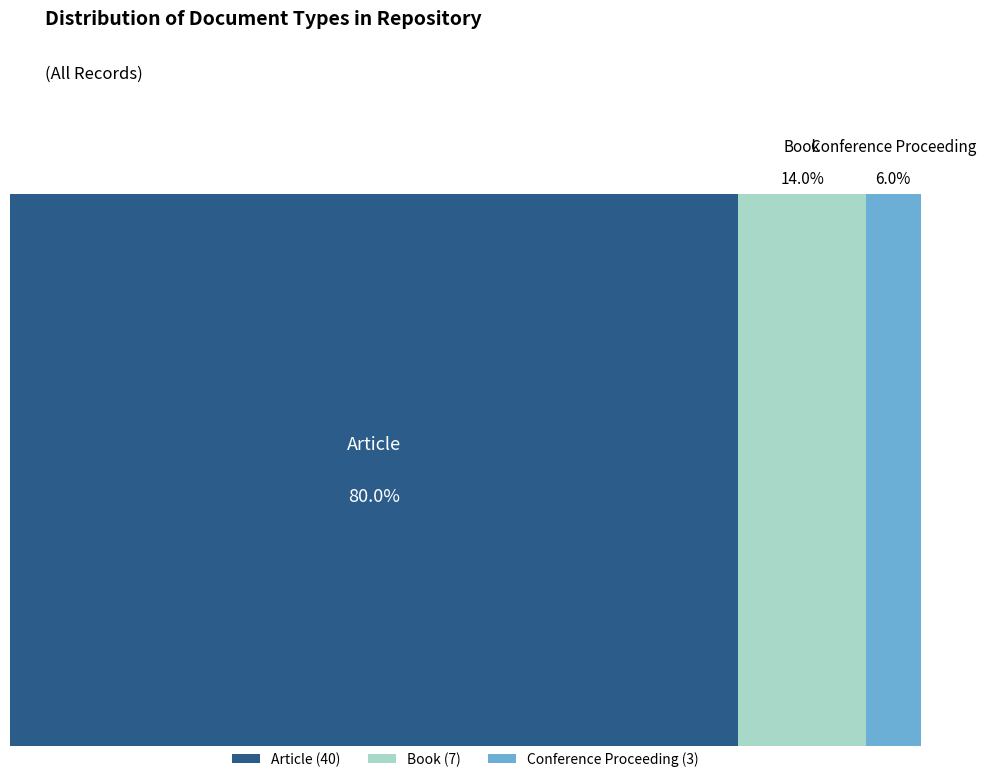

Rank the categories by value from highest to lowest.

Article, Book, Conference Proceeding